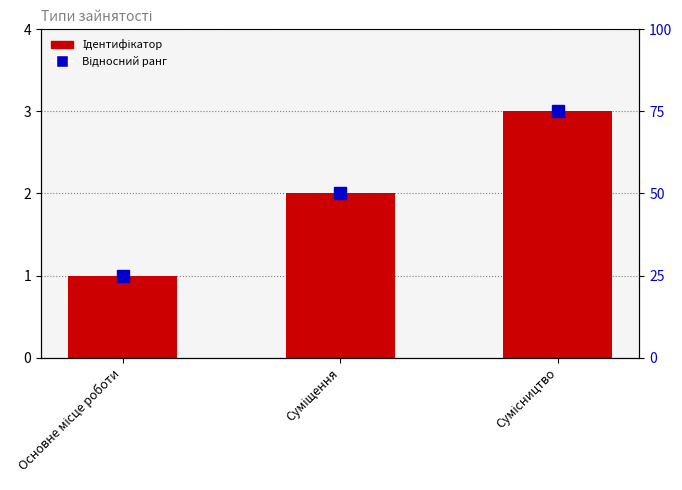

Which series has the largest total across all categories?

Відносний ранг